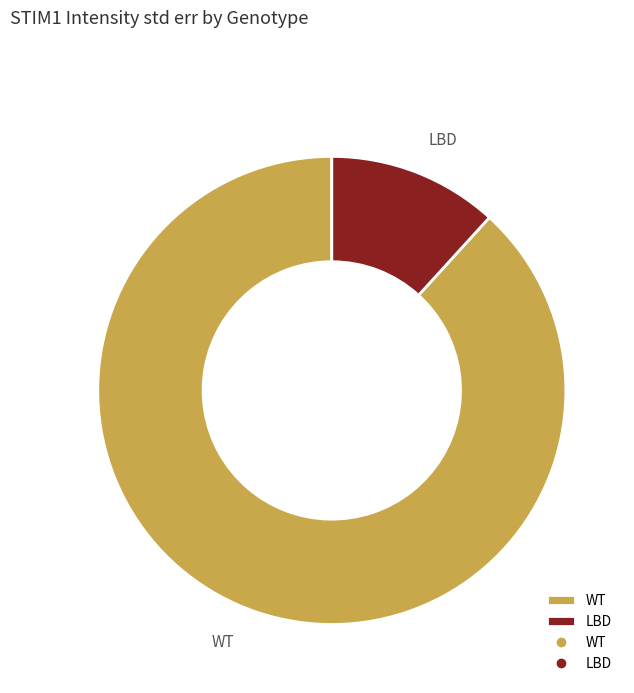

Is there a majority slice in this chart?

Yes